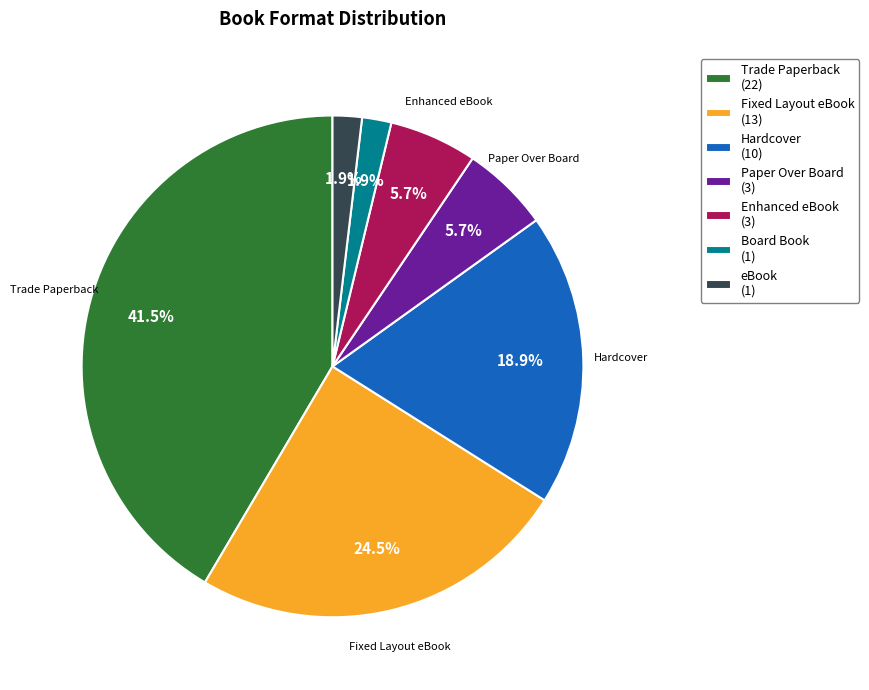

To the nearest percent, what portion does eBook represent?

2%